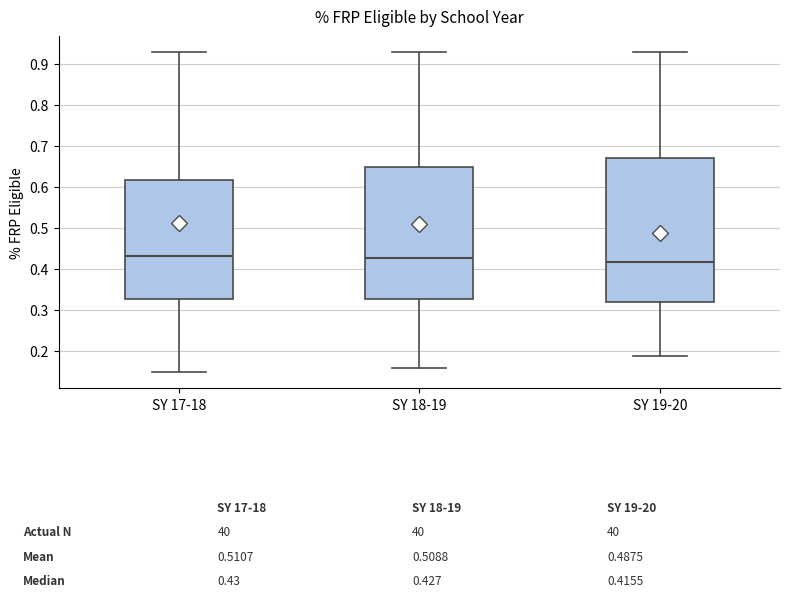

Which box's median line is the lowest?

SY 19-20